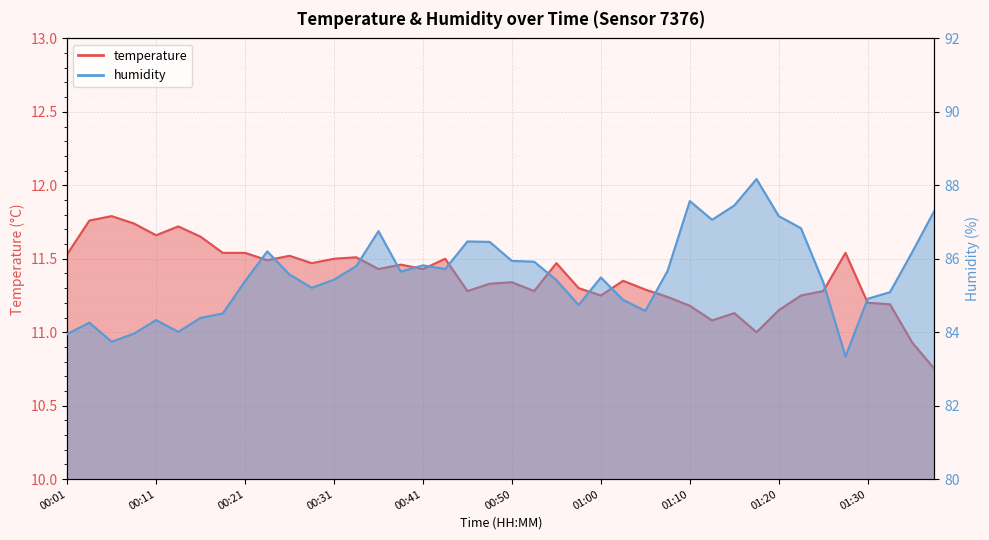

Reading left to right, list all the values displayed in this chart.

temperature: 00:01=11.5	00:04=11.8	00:06=11.8	00:09=11.7	00:11=11.7	00:14=11.7	00:16=11.7	00:18=11.5	00:21=11.5	00:23=11.5	00:26=11.5	00:28=11.5	00:31=11.5	00:33=11.5	00:36=11.4	00:38=11.5	00:41=11.4	00:43=11.5	00:46=11.3	00:48=11.3	00:50=11.3	00:53=11.3	00:55=11.5	00:58=11.3	01:00=11.2	01:03=11.3	01:05=11.3	01:08=11.2	01:10=11.2	01:13=11.1	01:15=11.1	01:18=11.0	01:20=11.2	01:23=11.2	01:25=11.3	01:28=11.5	01:30=11.2	01:33=11.2	01:35=10.9	01:38=10.8
humidity: 00:01=84.0	00:04=84.3	00:06=83.7	00:09=84.0	00:11=84.3	00:14=84.0	00:16=84.4	00:18=84.5	00:21=85.4	00:23=86.2	00:26=85.6	00:28=85.2	00:31=85.4	00:33=85.8	00:36=86.8	00:38=85.7	00:41=85.8	00:43=85.7	00:46=86.5	00:48=86.5	00:50=85.9	00:53=85.9	00:55=85.4	00:58=84.7	01:00=85.5	01:03=84.9	01:05=84.6	01:08=85.7	01:10=87.6	01:13=87.1	01:15=87.5	01:18=88.2	01:20=87.2	01:23=86.8	01:25=85.4	01:28=83.3	01:30=84.9	01:33=85.1	01:35=86.2	01:38=87.3